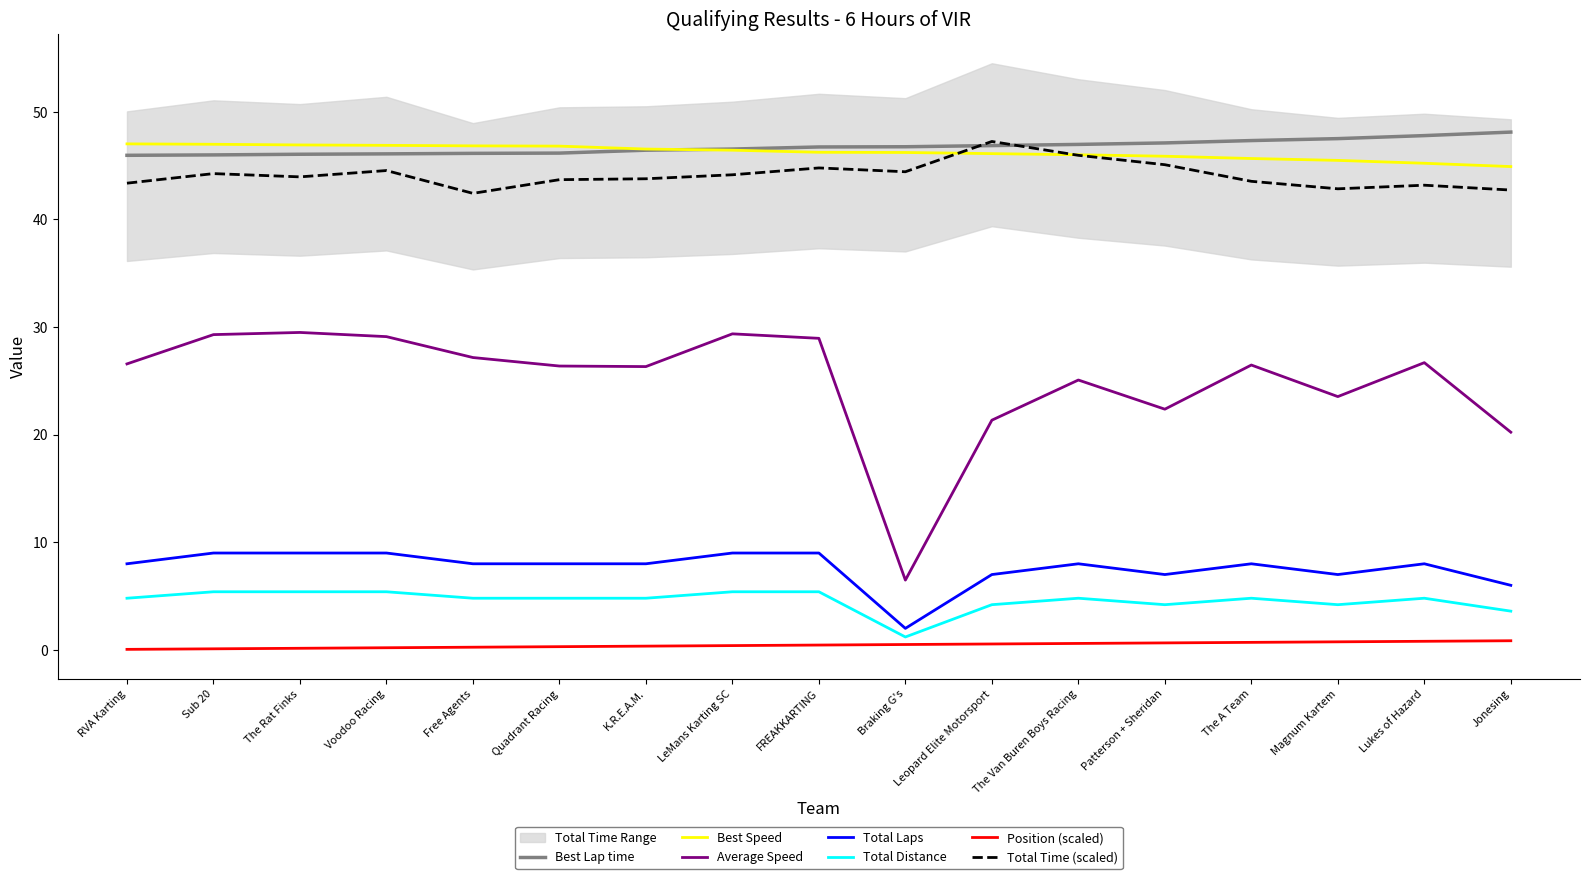

True or false: Best Lap time and Total Laps cross at least once.

False